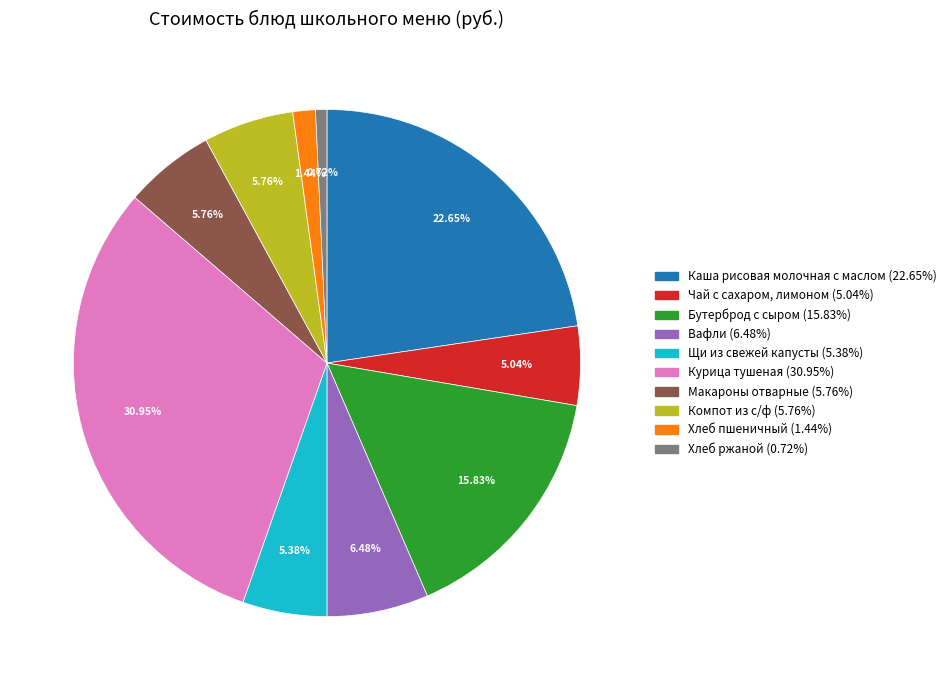

Which category has the biggest portion of the pie?

Курица тушеная